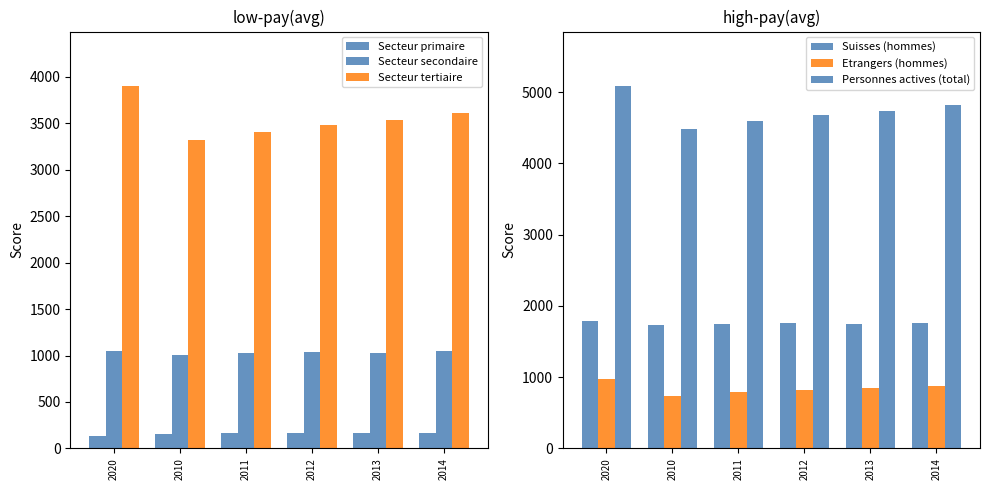

Count the number of data series in this chart.

6